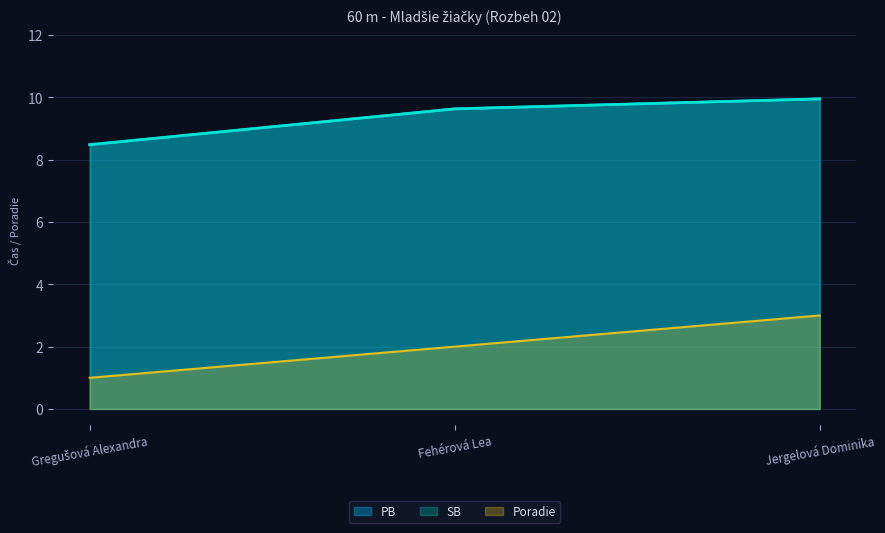

What is the sum of all SB values?

28.1